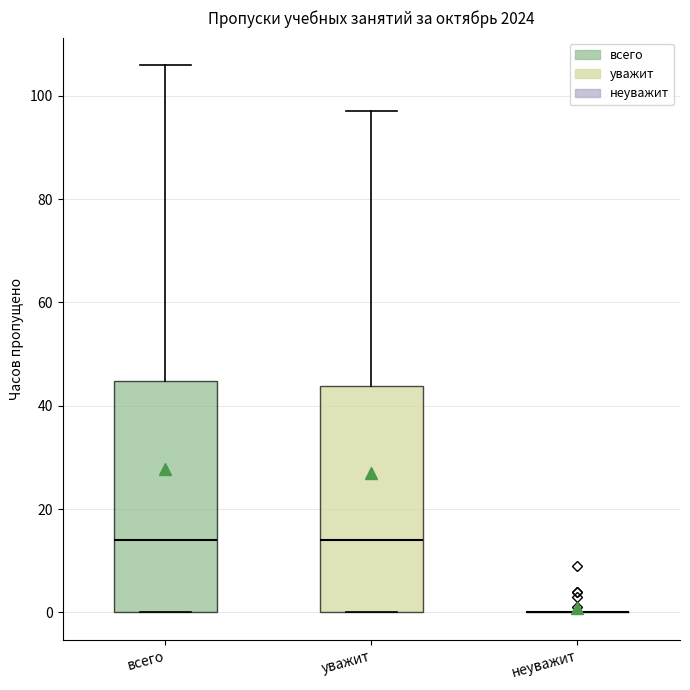

Where does the upper whisker of the box for всего end on the y-axis? The values are not printed on the chart, so give them approximately, as read against the axis.

106